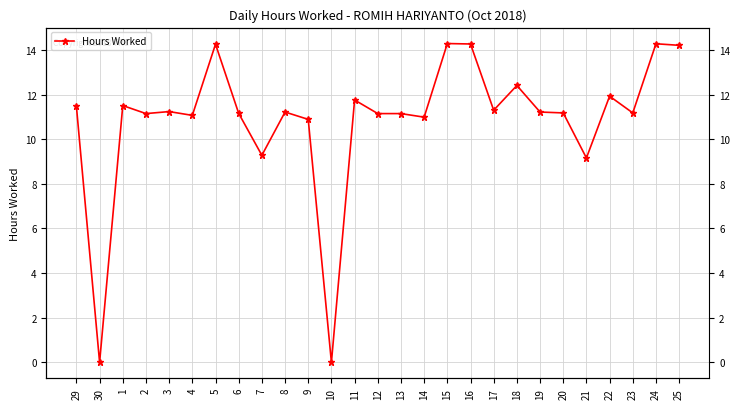

Reading left to right, extract all data points from this chart.

11.5	0.0	11.5	11.2	11.2	11.1	14.3	11.2	9.3	11.2	10.9	0.0	11.8	11.2	11.2	11.0	14.3	14.3	11.3	12.4	11.2	11.2	9.2	11.9	11.2	14.3	14.2